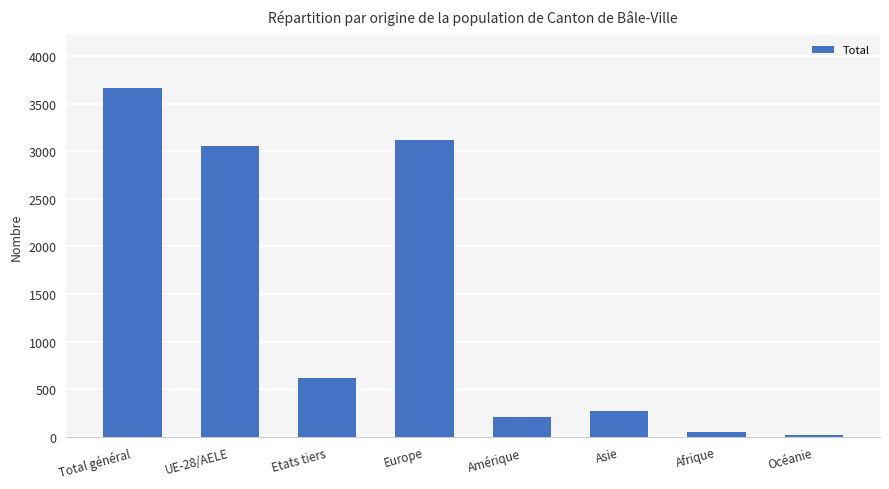

Is it true that the value at Afrique is 50?

True